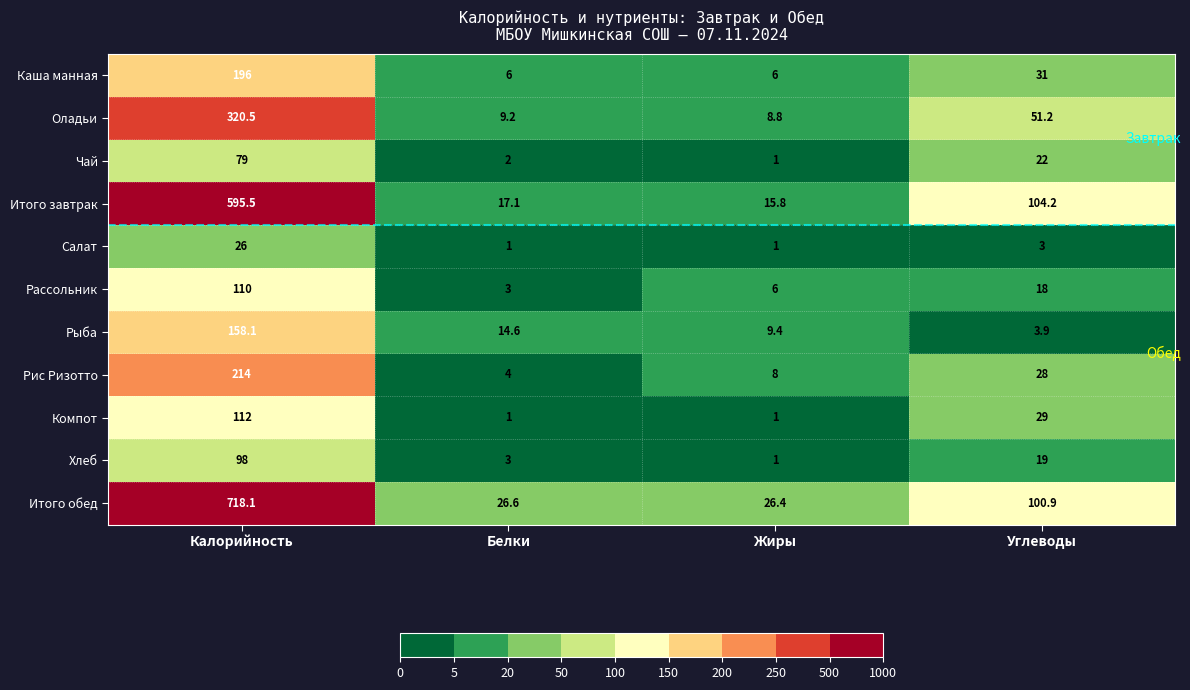

True or false: Оладьи has a value of 9.2 at Белки.

True